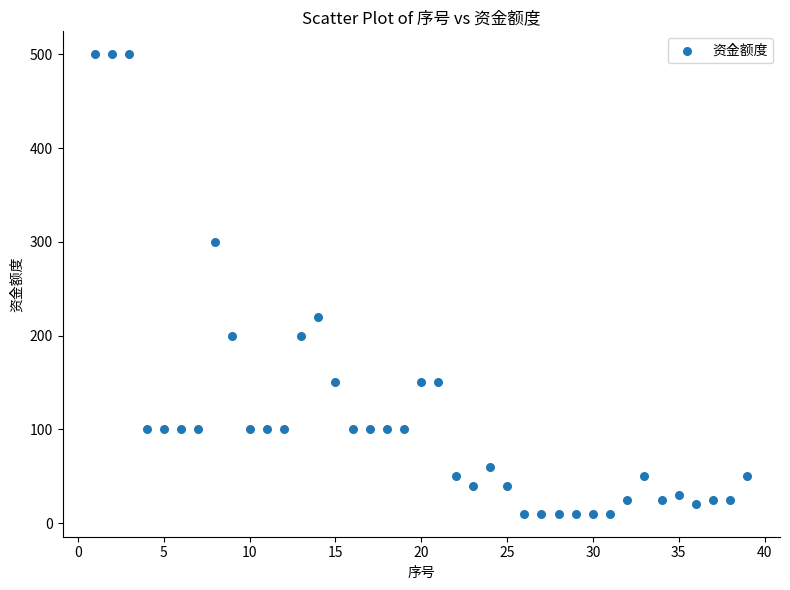

What is the range of Y values (max minus min)?

490